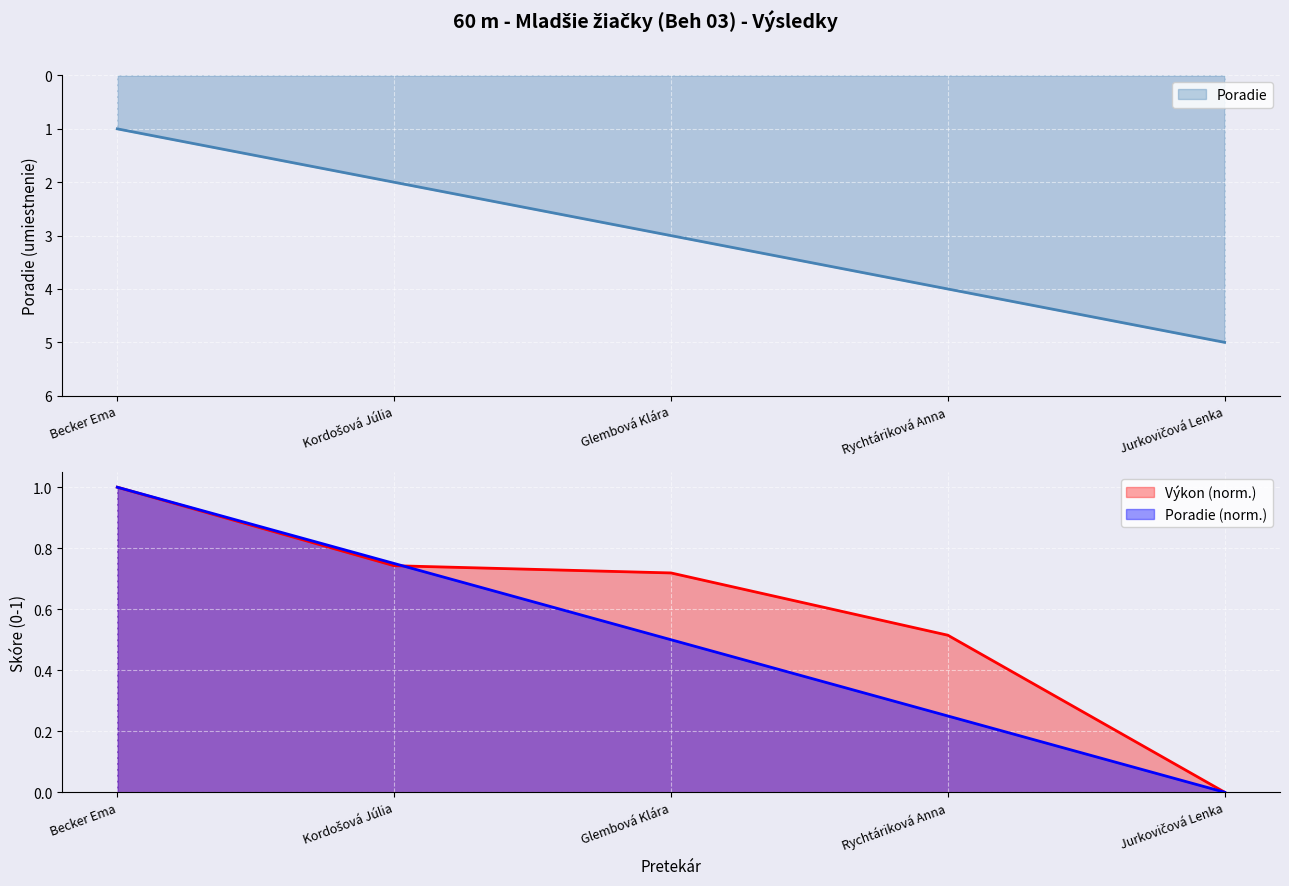

Reading left to right, extract all data points from this chart.

Poradie: Becker Ema=1.0	Kordošová Júlia=2.0	Glembová Klára=3.0	Rychtáriková Anna=4.0	Jurkovičová Lenka=5.0
Výkon: Becker Ema=1.0	Kordošová Júlia=0.7	Glembová Klára=0.7	Rychtáriková Anna=0.5	Jurkovičová Lenka=0.0